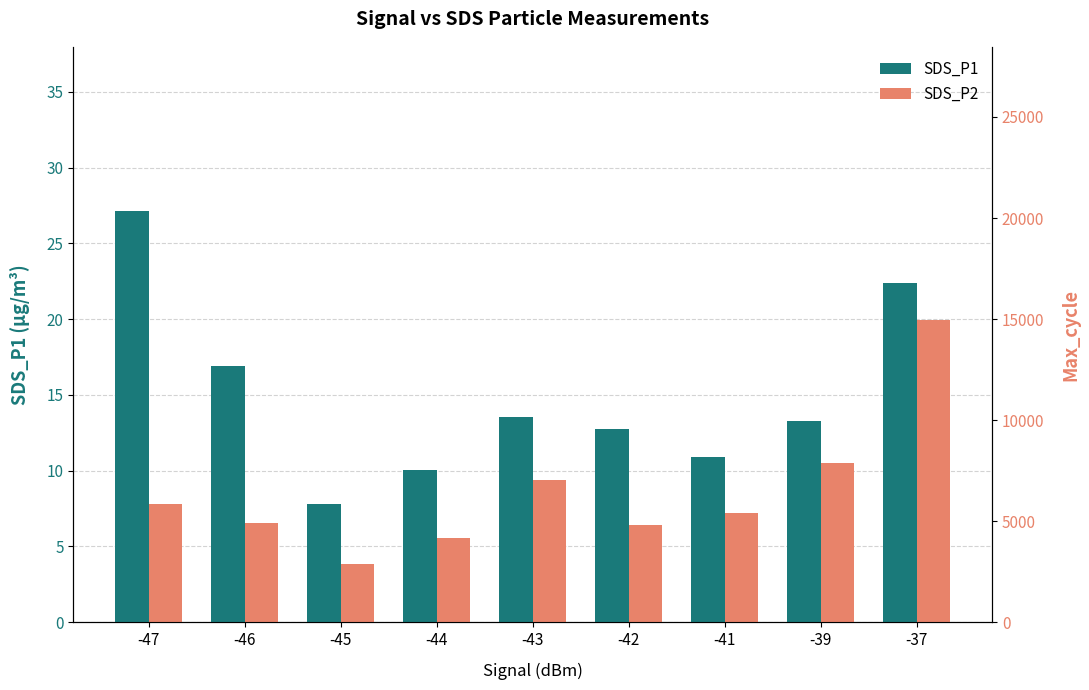

What is the maximum value for SDS_P1?

27.1